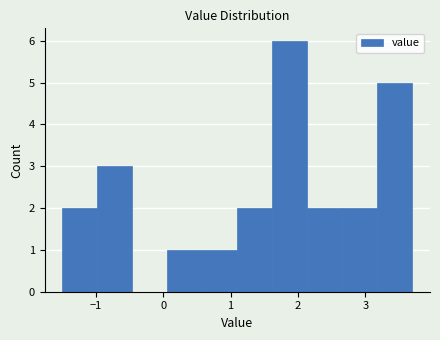

What is the height of the bar covering 3.18 to 3.70 on the x-axis? Neither the bar edges nor the heights are printed on the chart, so give them approximately, as read against the axes.

5